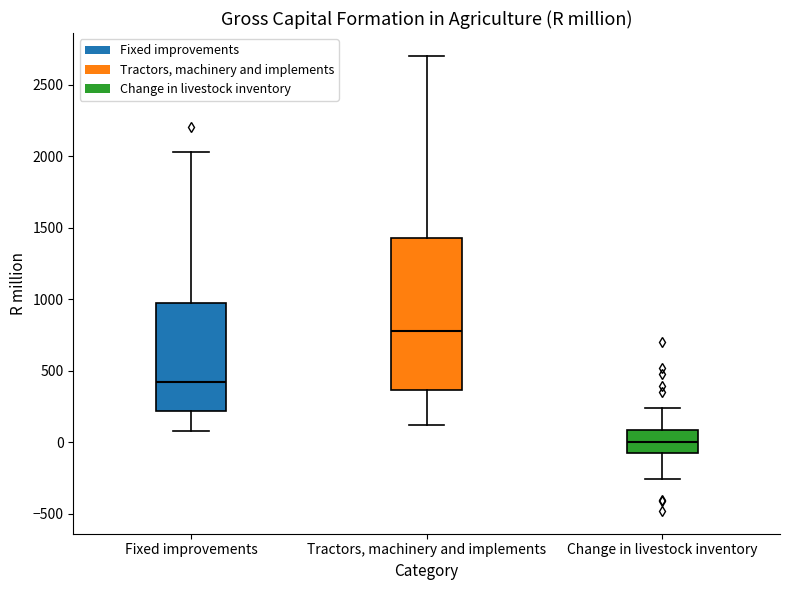

Reading left to right, read every box against the y-axis: the position of its median line, the range the box covers, and the ends of its whiskers. The values are not printed on the chart, so give them approximately, as read against the axis.

Fixed improvements: median 400, box 200 to 1000, whiskers 100 to 2050
Tractors, machinery and implements: median 800, box 350 to 1450, whiskers 100 to 2700
Change in livestock inventory: median 0, box -50 to 100, whiskers -250 to 250